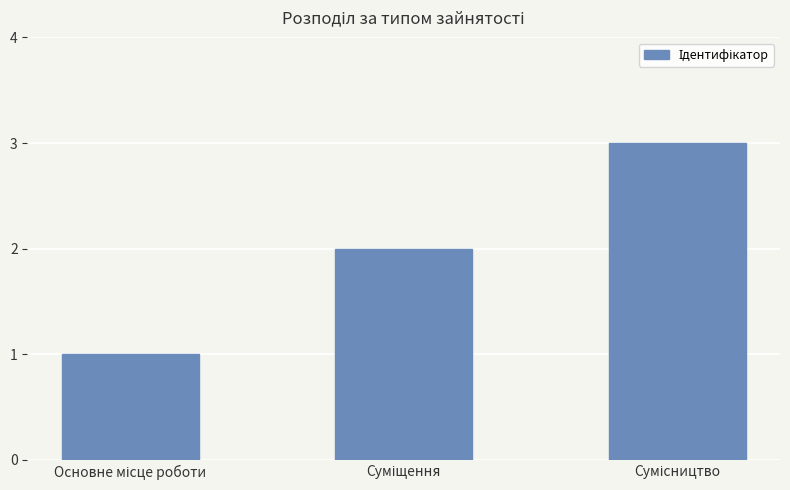

What is the minimum value shown in the chart?

1